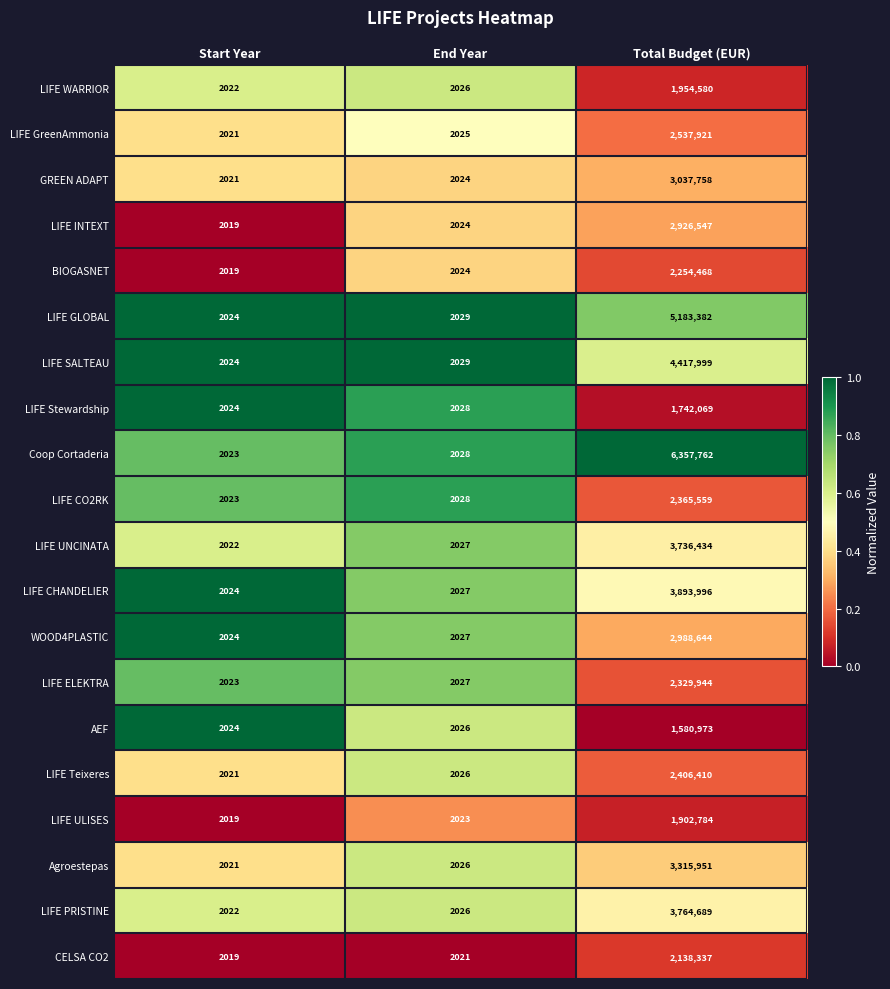

Between Start Year and Total Budget (EUR), which series saw the biggest shift?

Coop Cortaderia